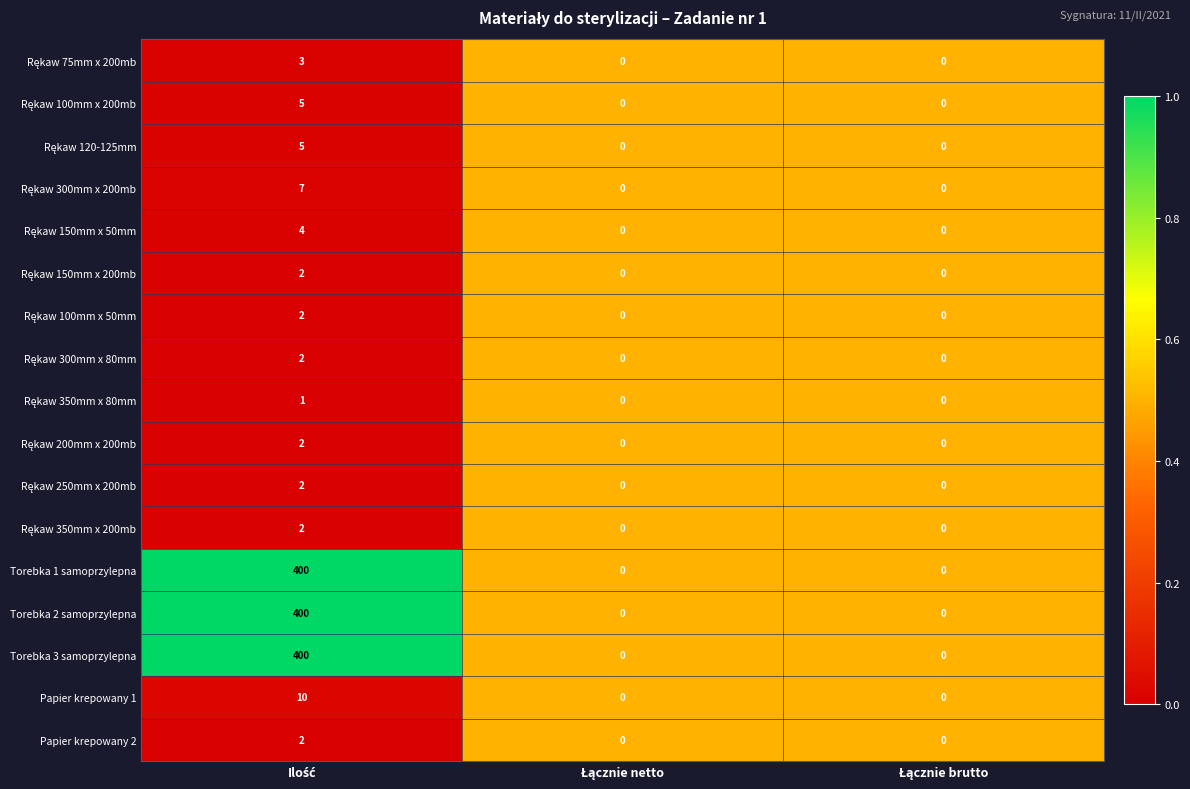

What is the highest value of the Torebka 3 samoprzylepna series?

400